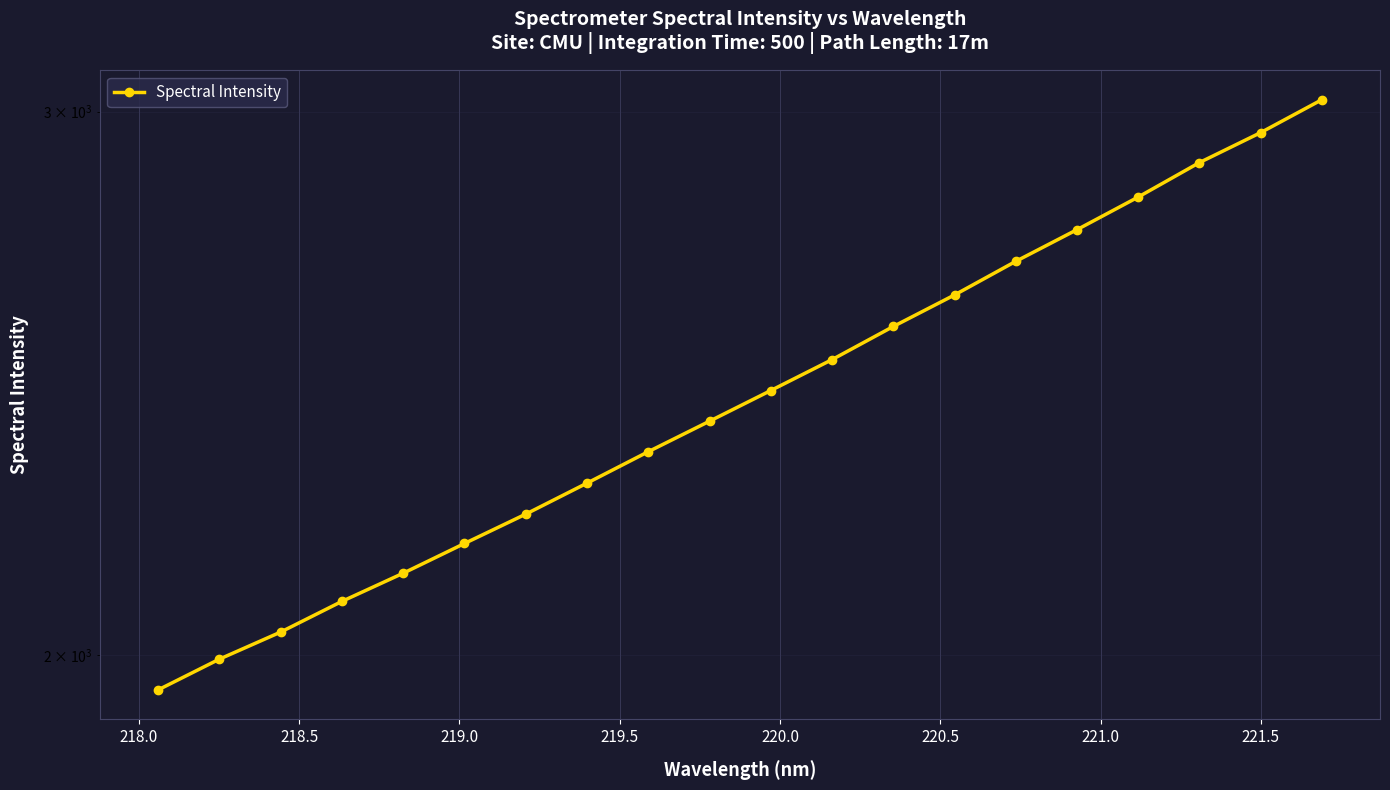

The value at 219.5 is 796.7. True or false?

False